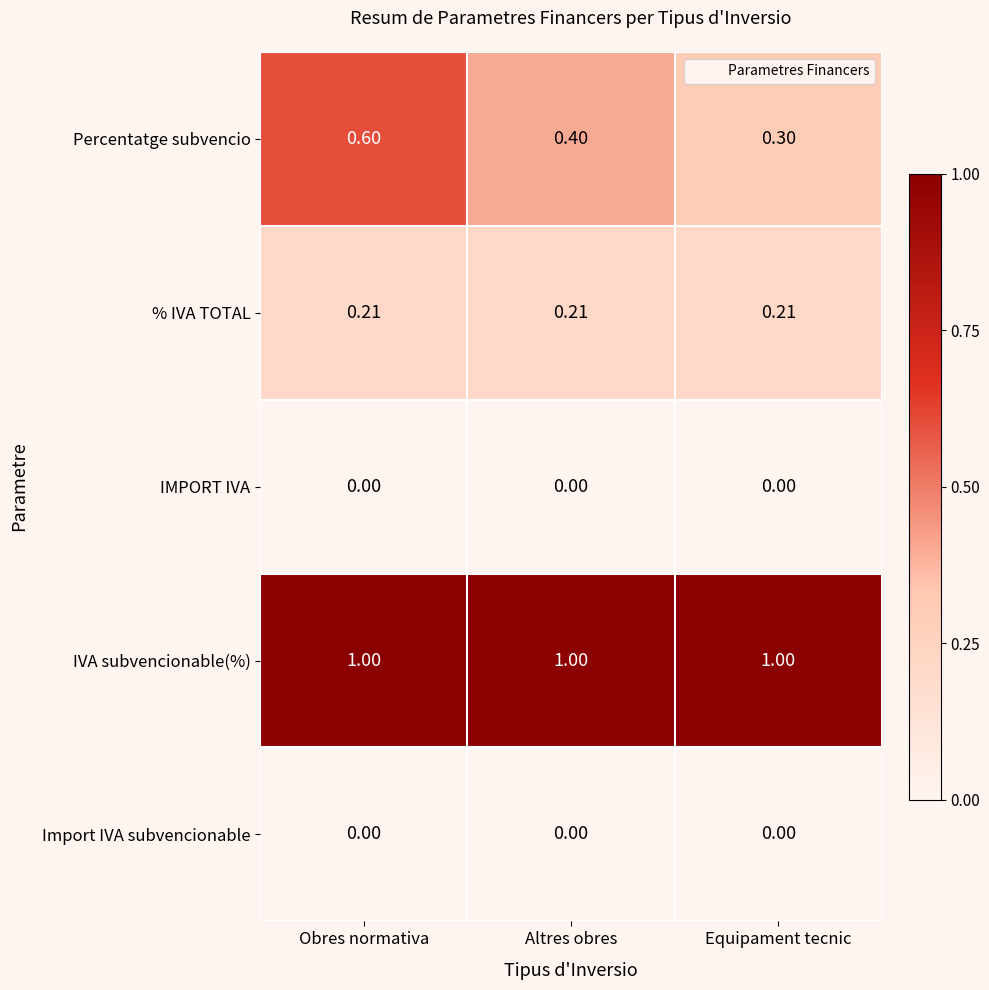

Which series has the largest range (max minus min)?

Percentatge subvencio